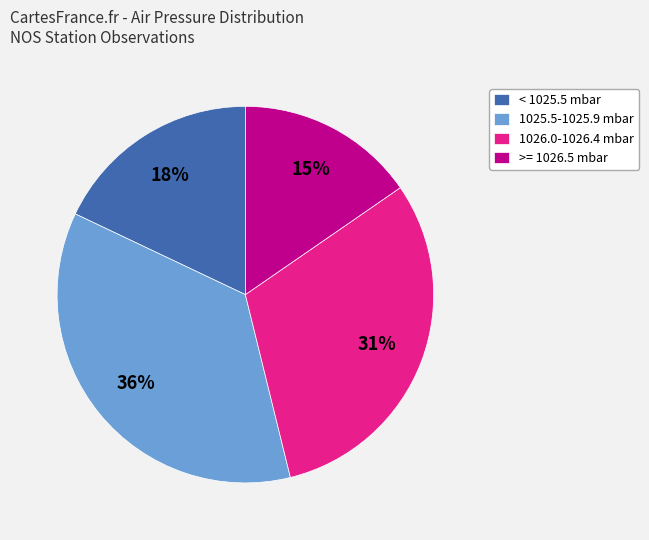

Which slice is the largest?

1025.5-1025.9 mbar